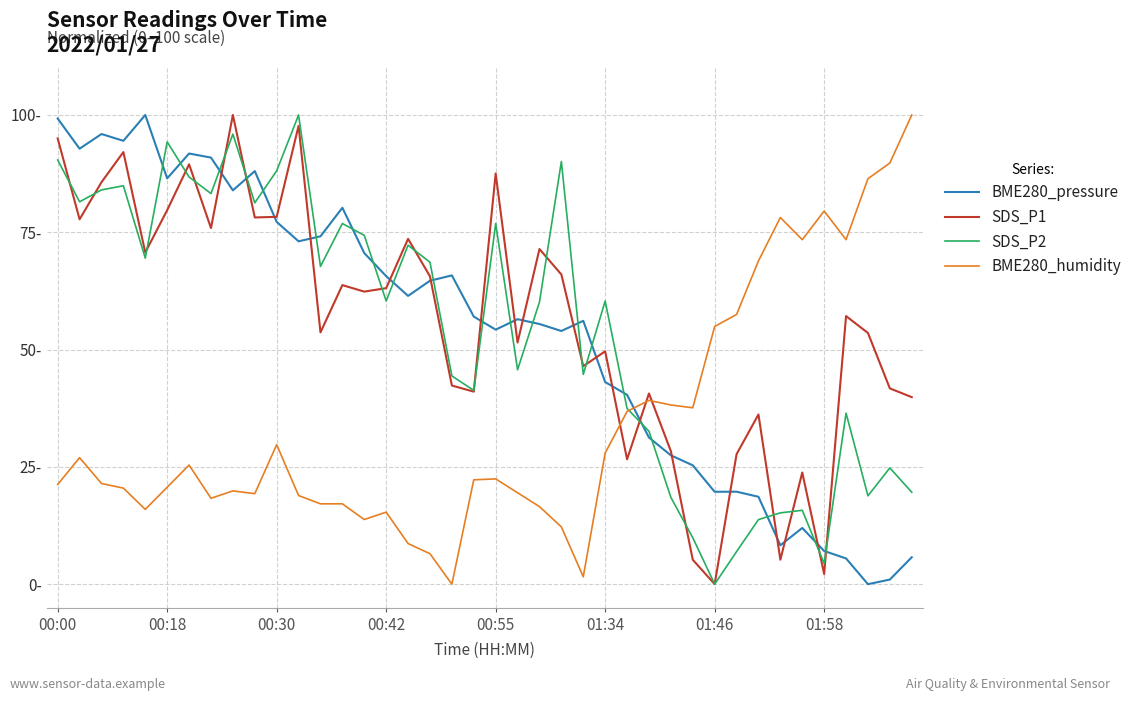

What are all the series names shown in the legend?

BME280_pressure, SDS_P1, SDS_P2, BME280_humidity